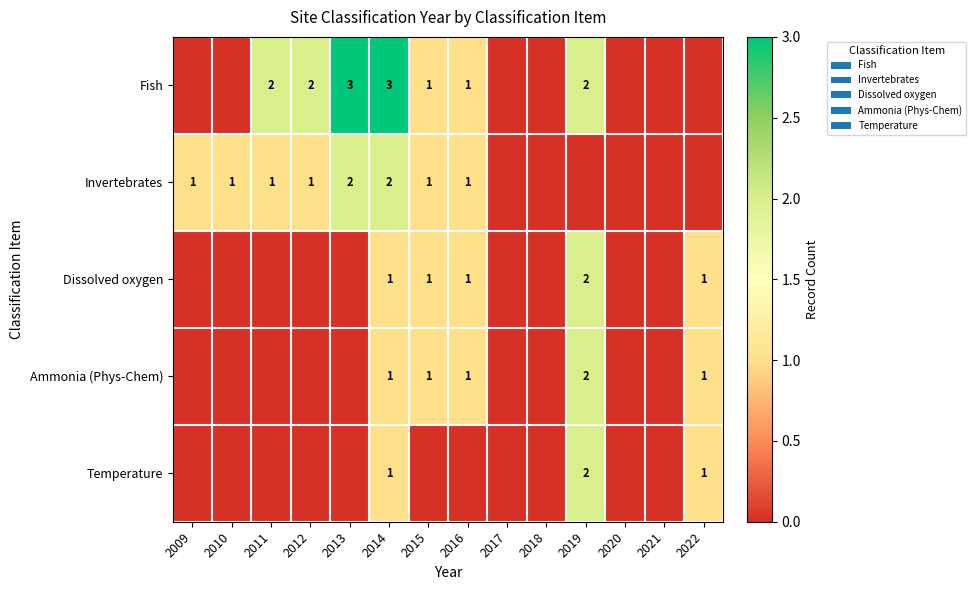

Between 2012 and 2014, which series saw the biggest shift?

Fish